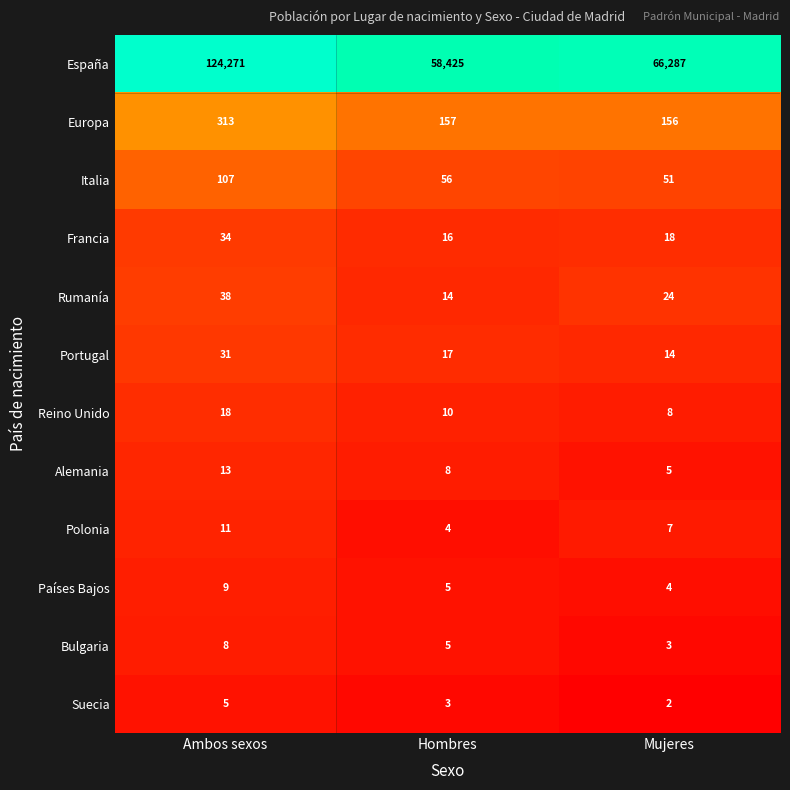

Is the value of Polonia at Ambos sexos greater than the value of Europa at Hombres?

No